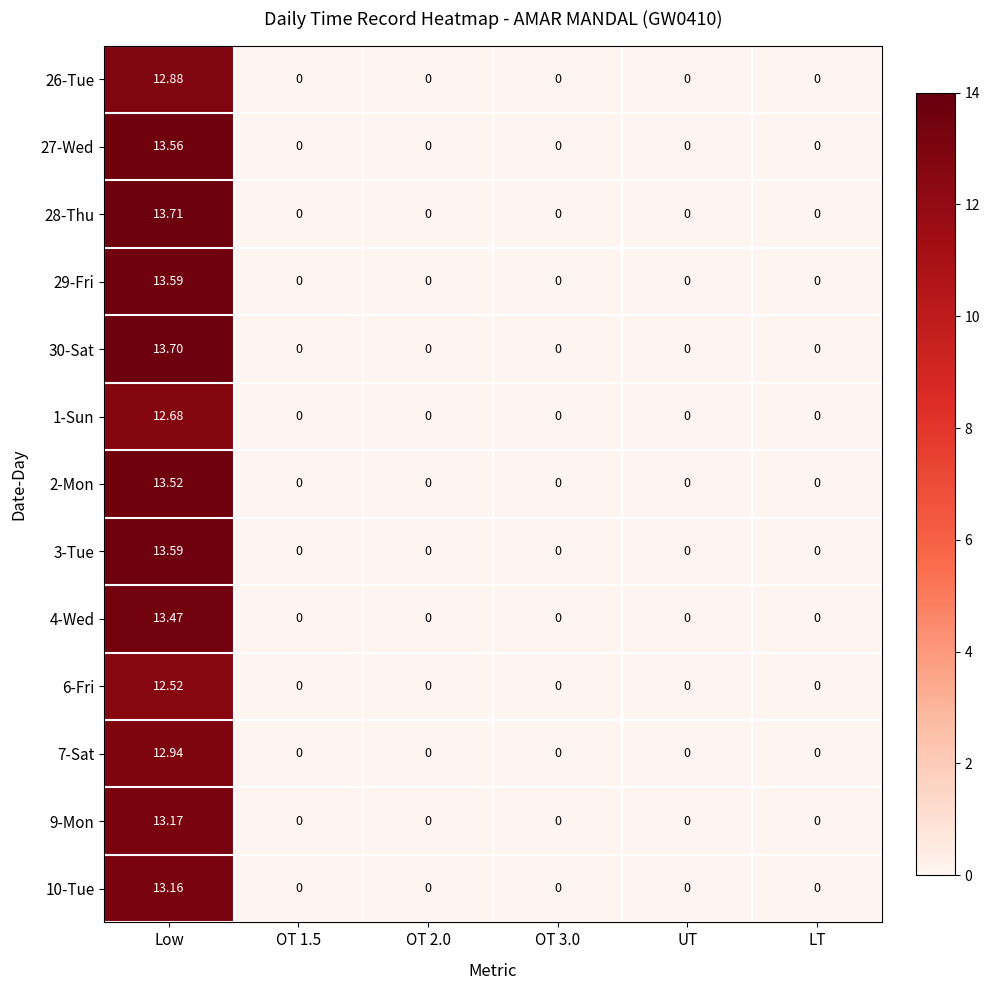

Which category has the highest value across all series?

Low